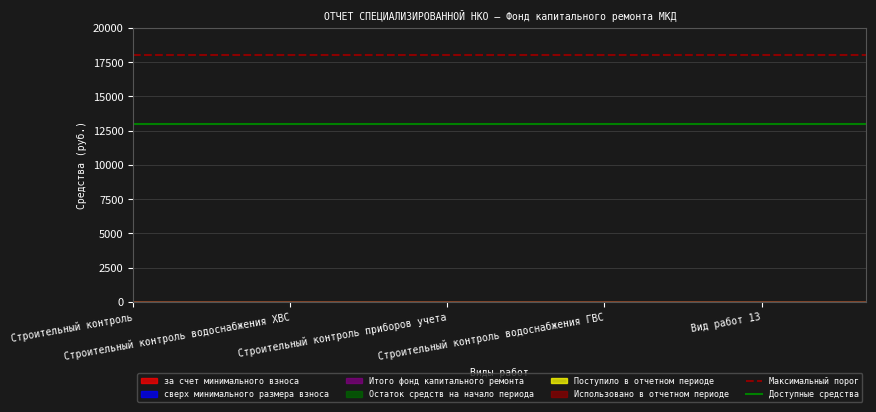

What is the value of the Доступные средства point at the 1st from the left?

13000